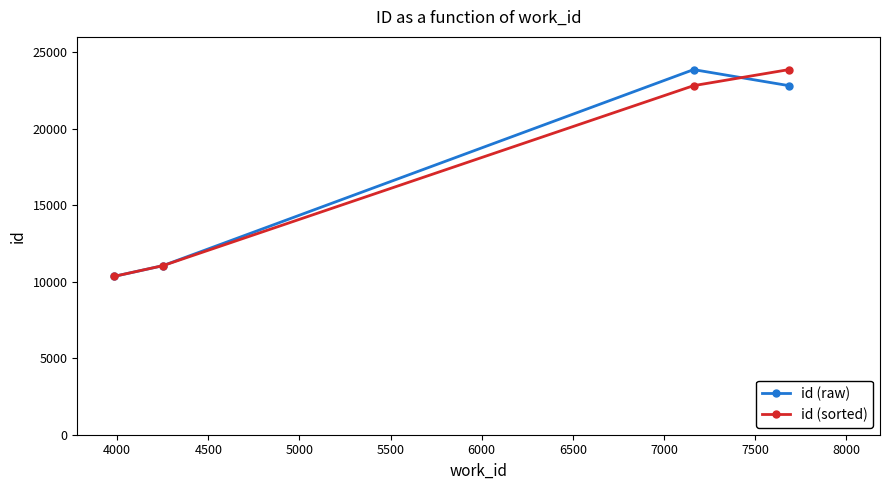

True or false: id (sorted) has more than 1 points higher than both neighbors.

False